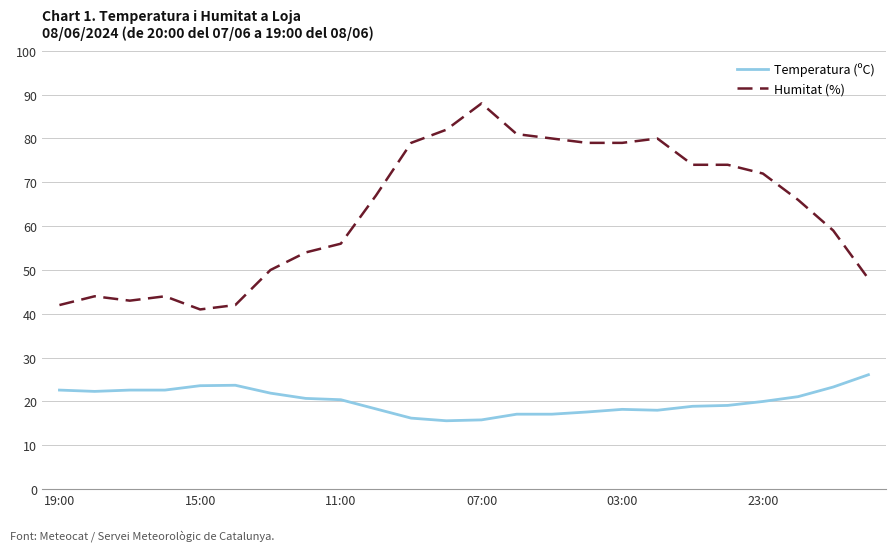

What is the greatest value displayed?

88.0